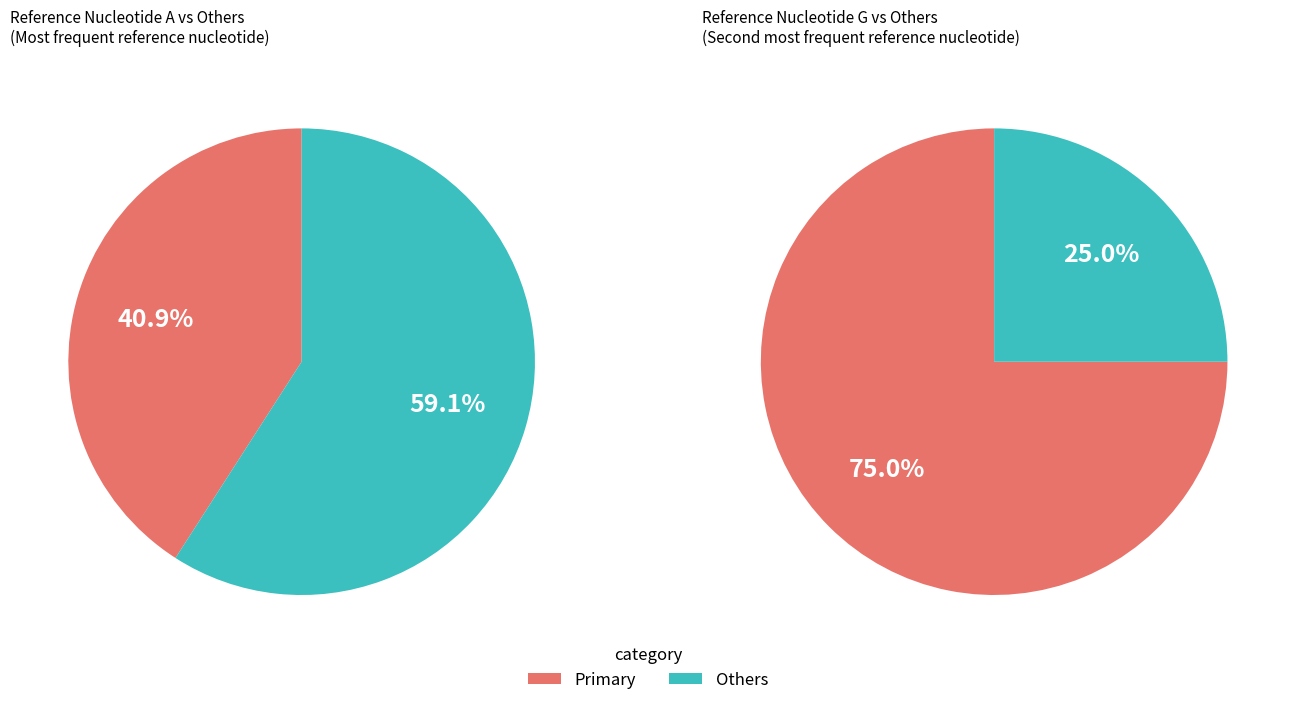

What percentage do C and T together represent?

34.1%